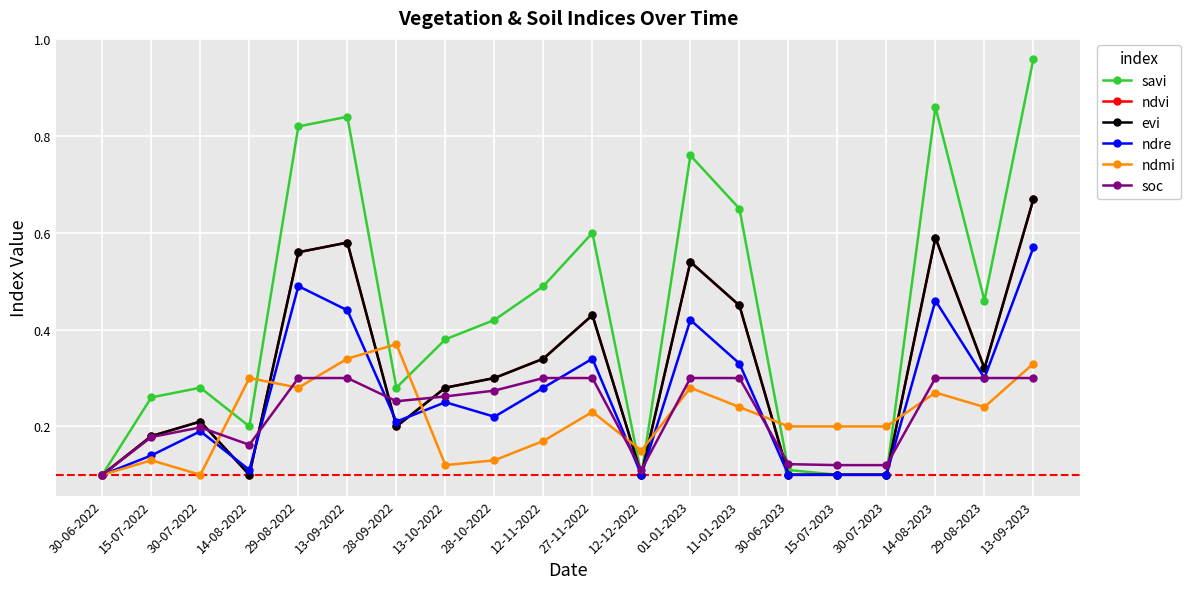

At how many categories does at least one series exceed 0?

20